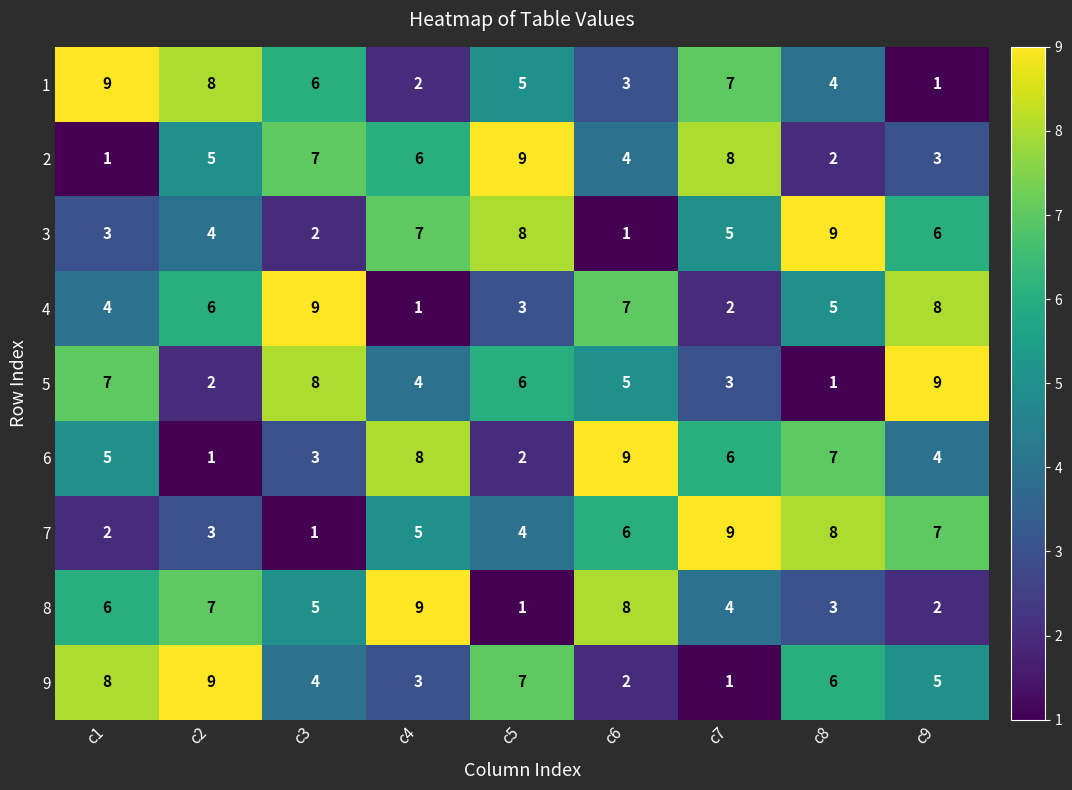

Which series changed the most between c3 and c9?

7